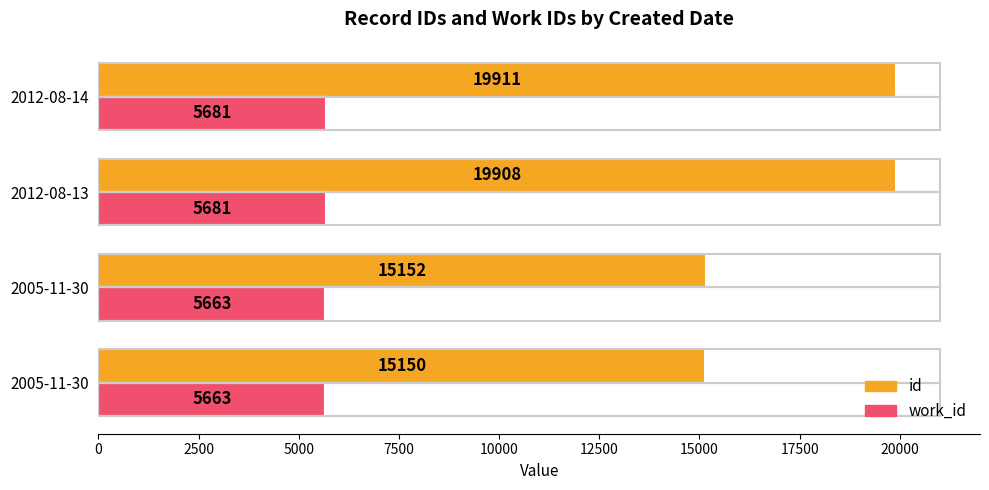

How many data points does each series have?

4